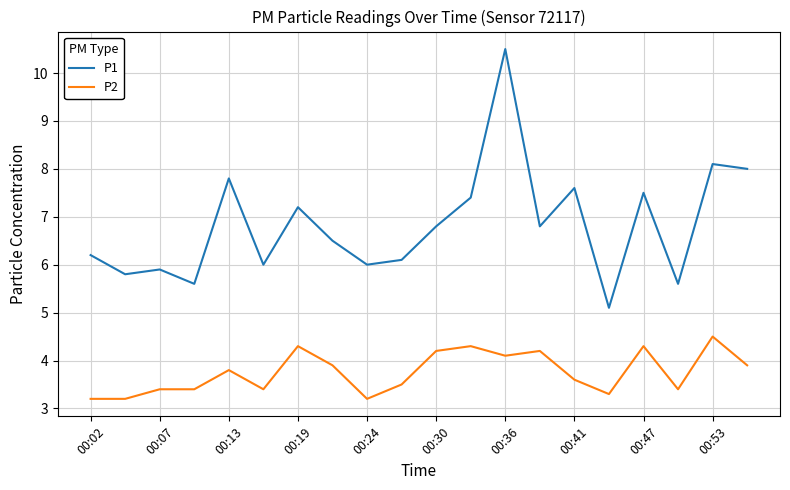

True or false: P1 and P2 cross at least once.

False